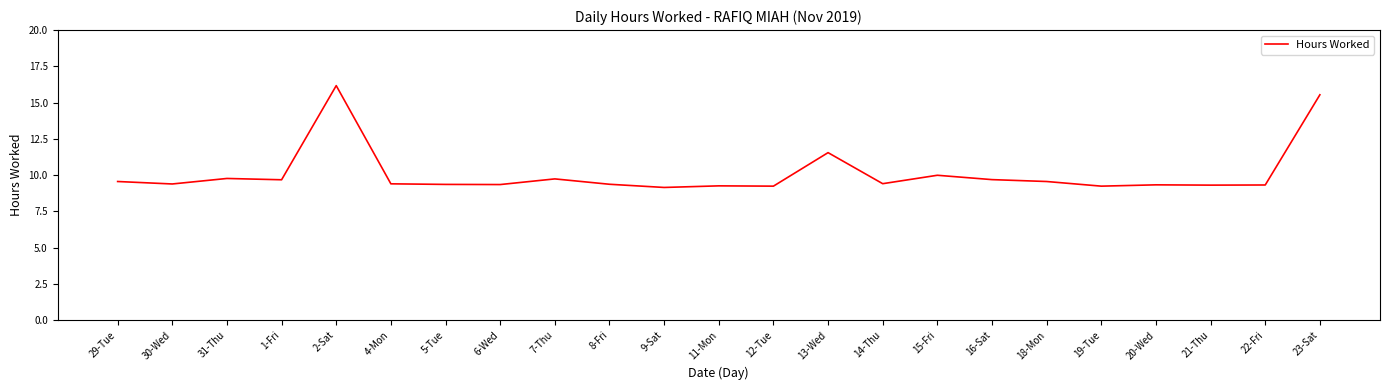

What is the difference between the values at 21-Thu and 23-Sat?

6.2